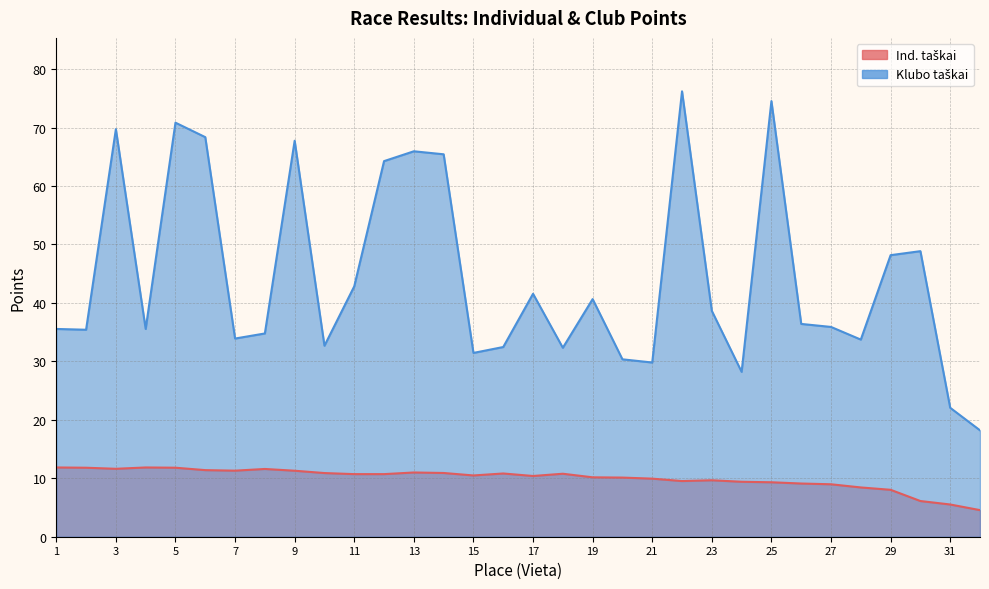

Which category has the highest value in the Ind. taškai series?

1